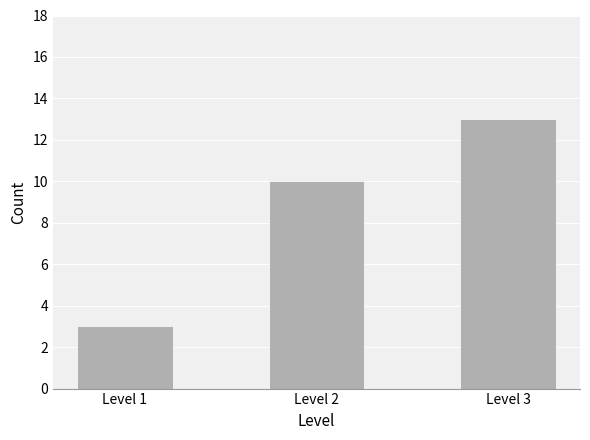

Reading right to left, list all the values displayed in this chart.

13	10	3